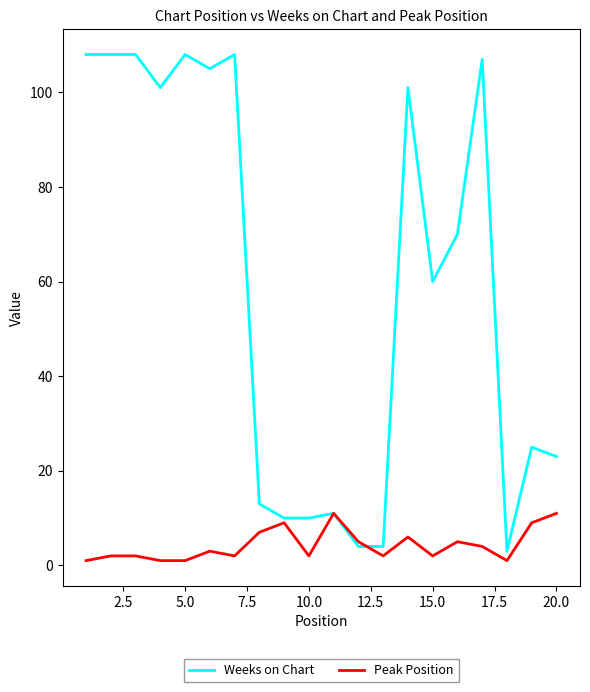

What is the difference between the second highest and second lowest values in the Peak Position series?

10